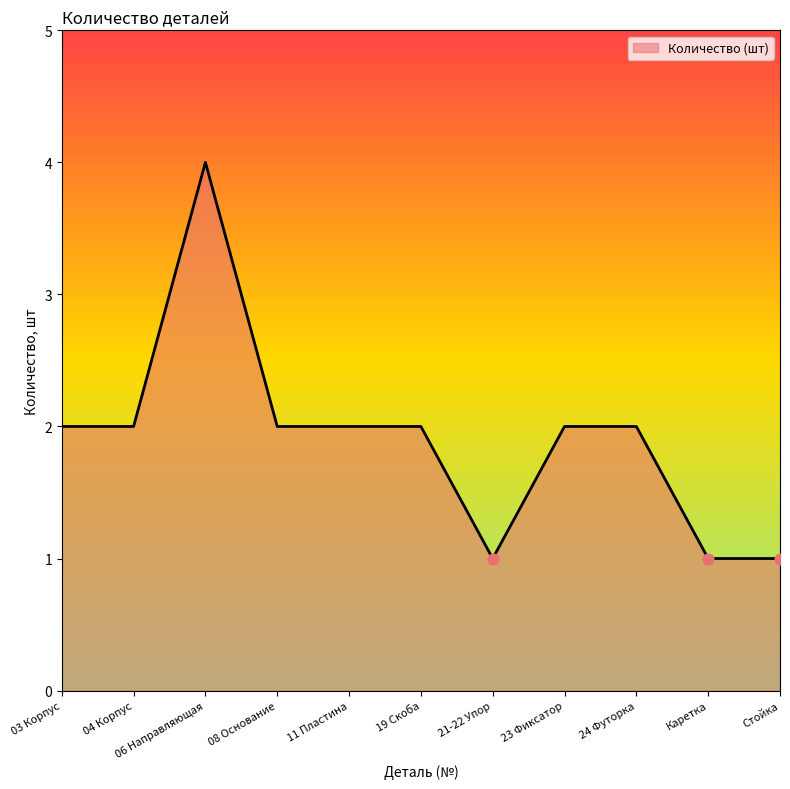

Approximately how many times larger is the value at 08 Основание compared to Стойка?

2.0